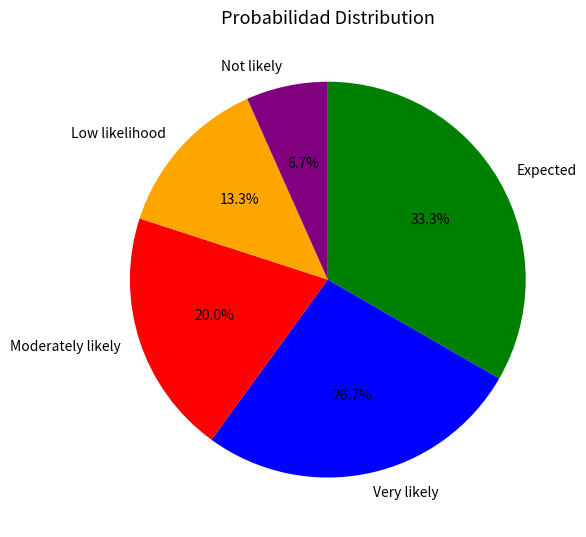

Rank the categories by value from lowest to highest.

Not likely, Low likelihood, Moderately likely, Very likely, Expected